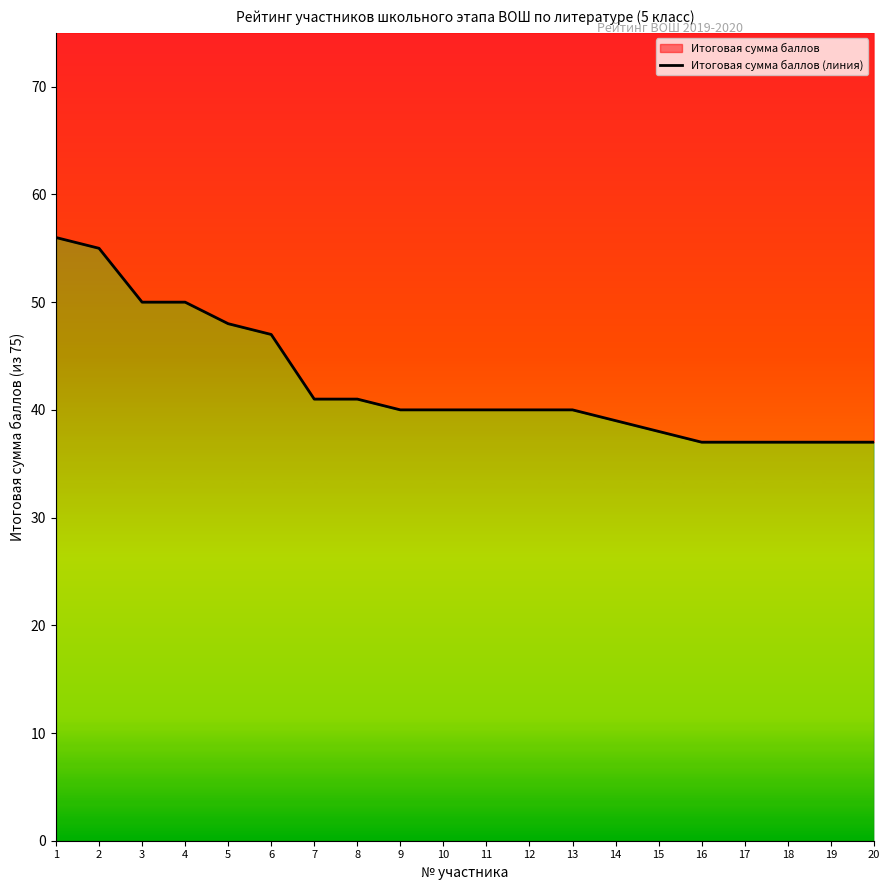

At which label does the data first exceed 40?

1